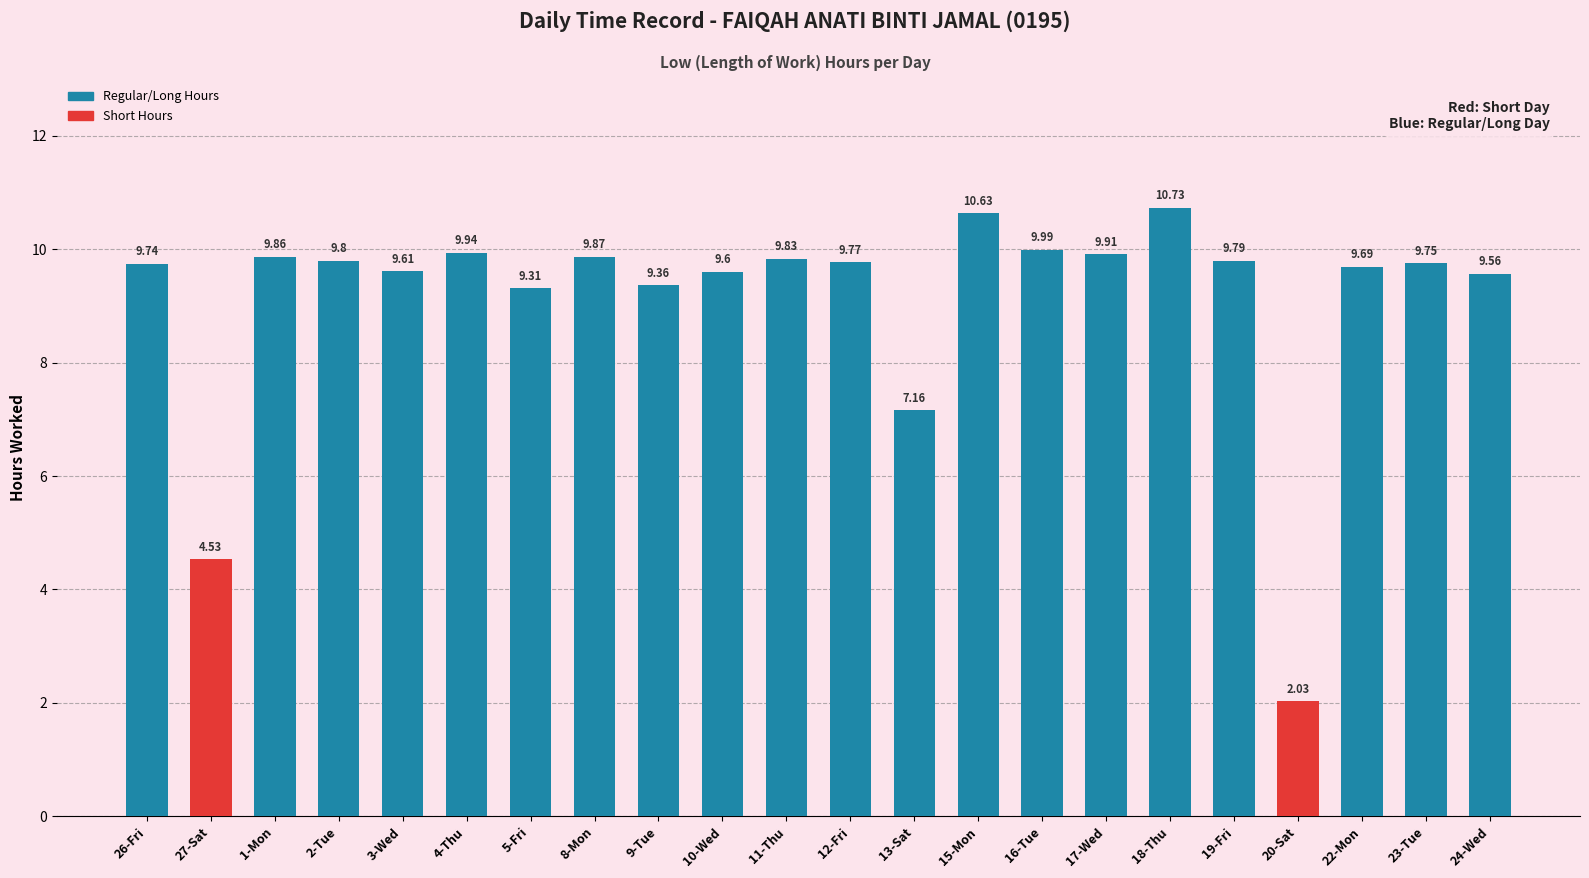

The chart shows a value of 10.6 at 15-Mon. True or false?

True